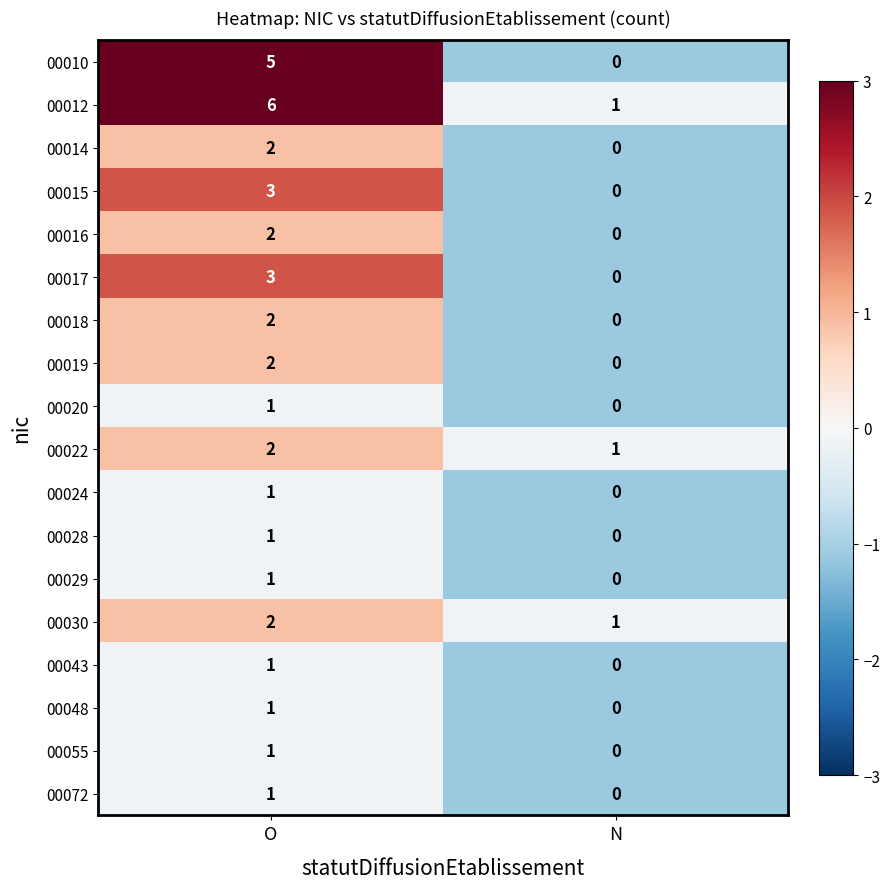

How many categories are shown in the chart?

2